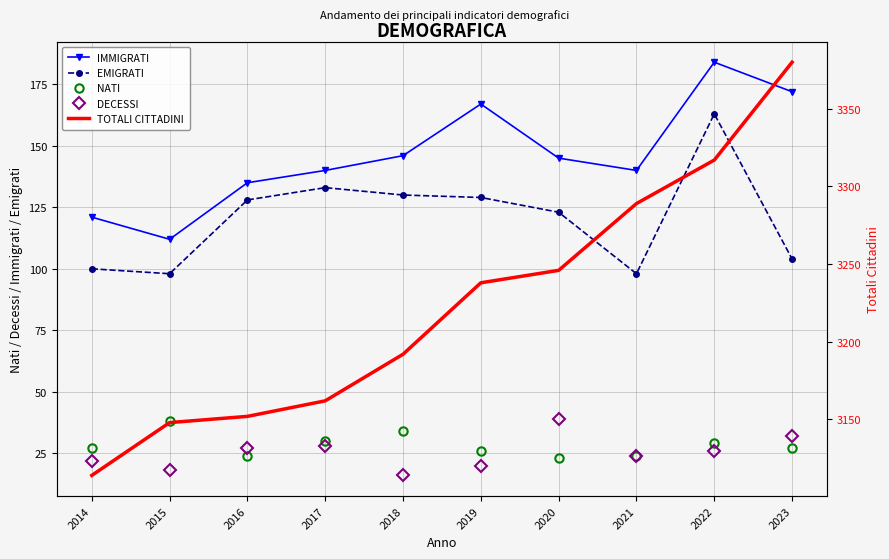

What is the total value across all series at 2021?

3575